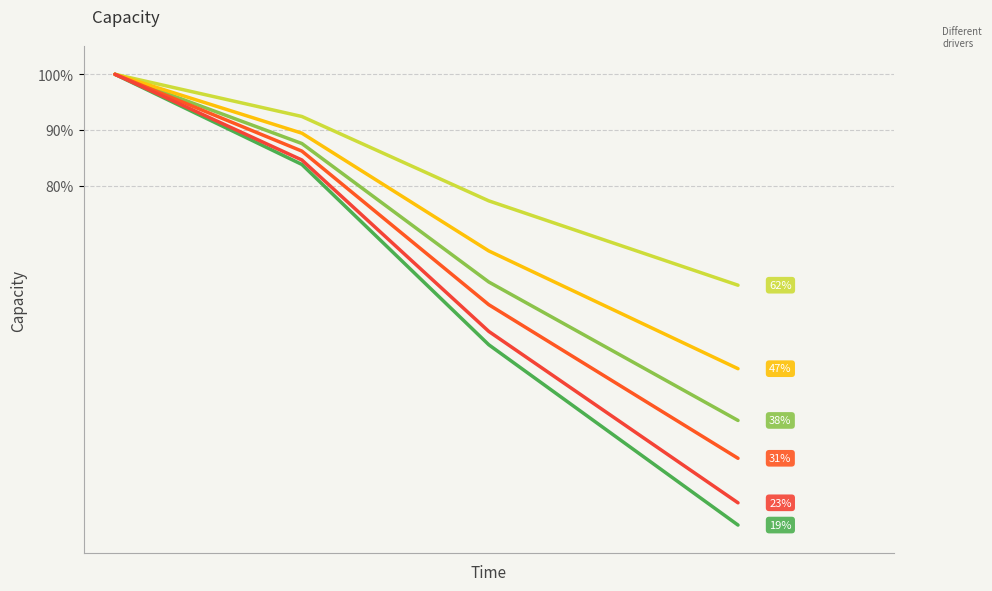

Does the chart display data point markers on the line(s)?

No